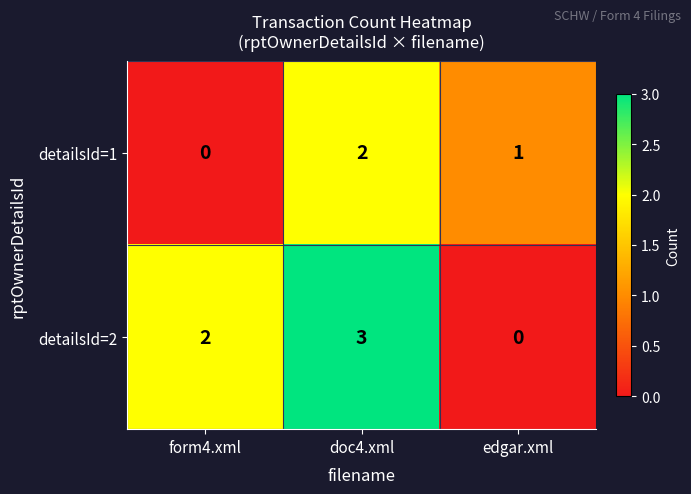

At which label does detailsId=1 first exceed 1?

doc4.xml